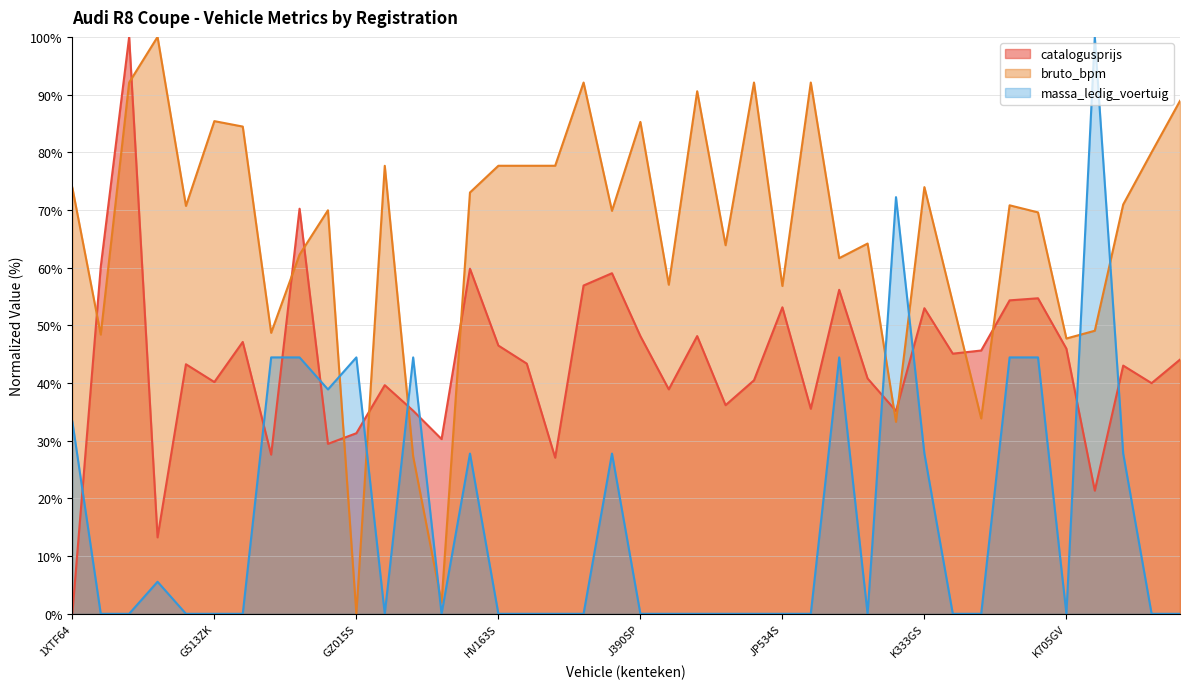

List the labels in order of bruto_bpm value, largest first.

G489ZF, G334VZ, HZ026V, JG863S, JT242L, J778VG, K881NB, G513ZK, J390SP, G651TZ, K819TB, HV163S, HV582X, HX929B, H031RB, K333GS, 1XTF64, H909VP, K792RS, K484KH, G495LN, G980BP, J092GT, K620FT, K063FH, J875JB, G817HP, K024VG, J600KD, JP534S, K345TJ, K758XR, G681VJ, G192FJ, K705GV, K346PR, K137ZZ, H560FX, H646PP, GZ015S